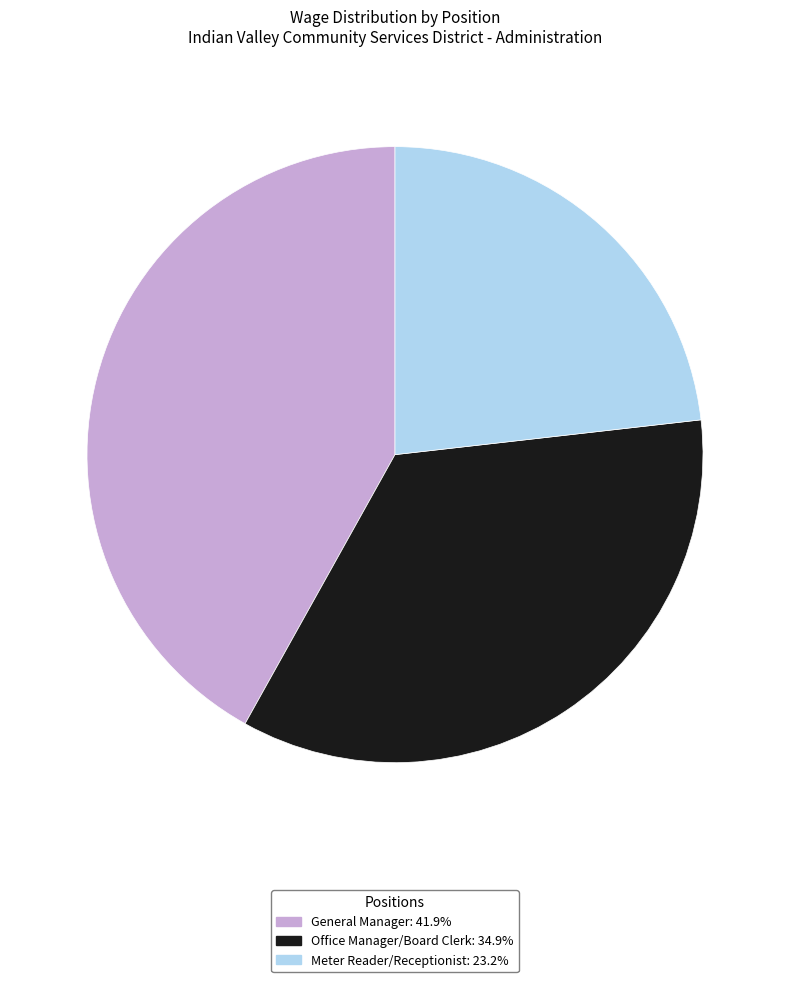

Which category has the biggest portion of the pie?

General Manager